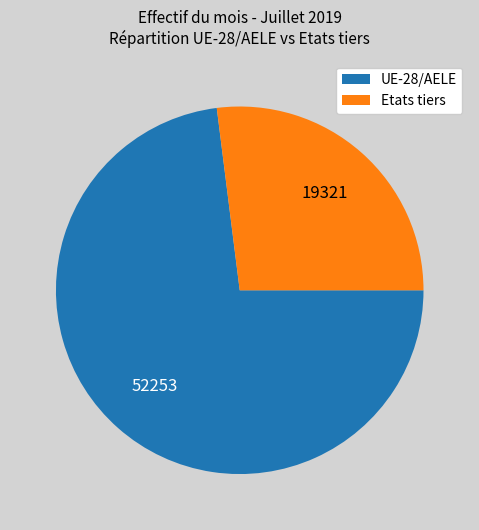

Is it true that UE-28/AELE is 59% of the pie?

False